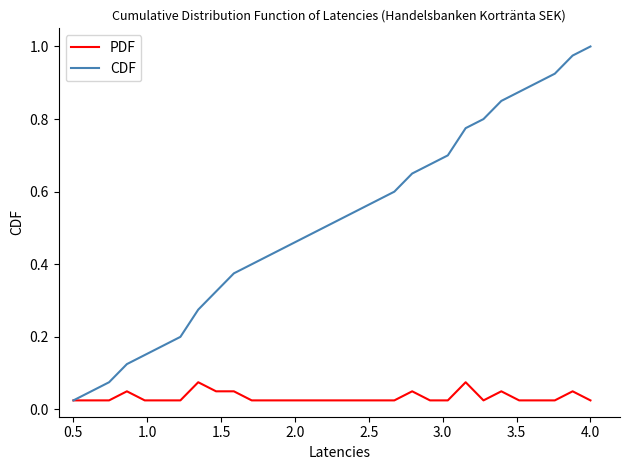

Which series has the largest total across all categories?

CDF